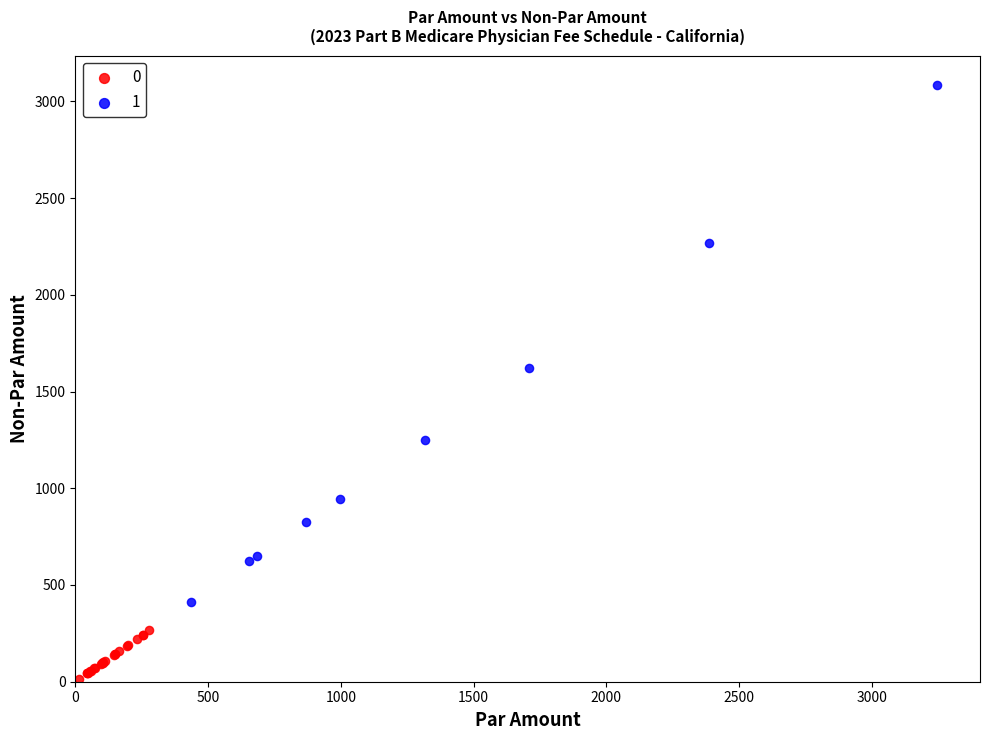

What are all the series names shown in the legend?

0, 1